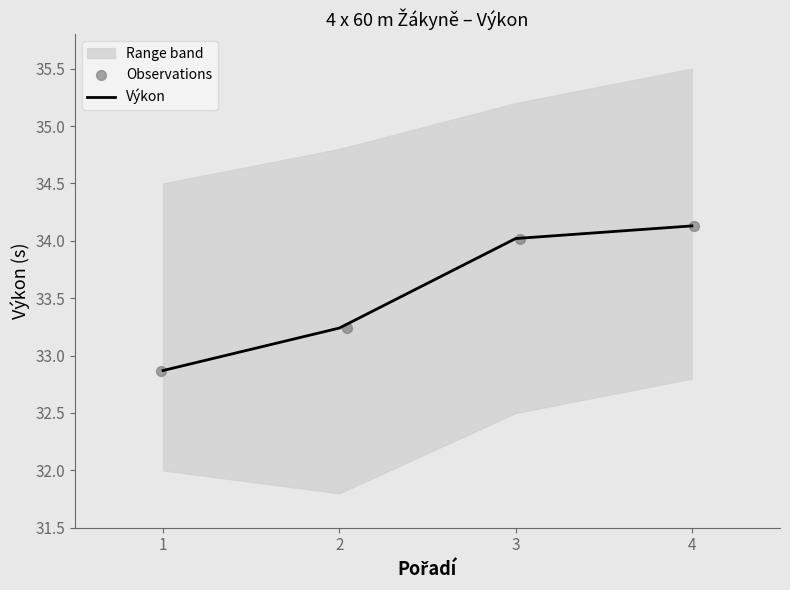

The Výkon series shows 34.1 at 4. True or false?

True